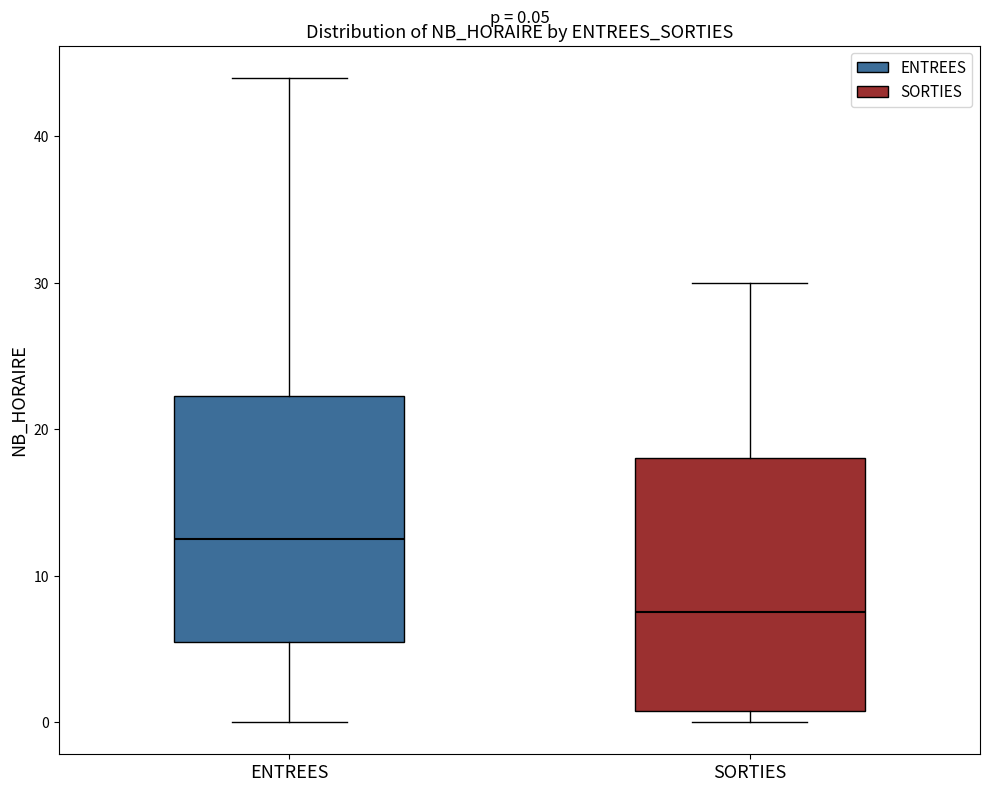

Which box has the lowest median line?

SORTIES